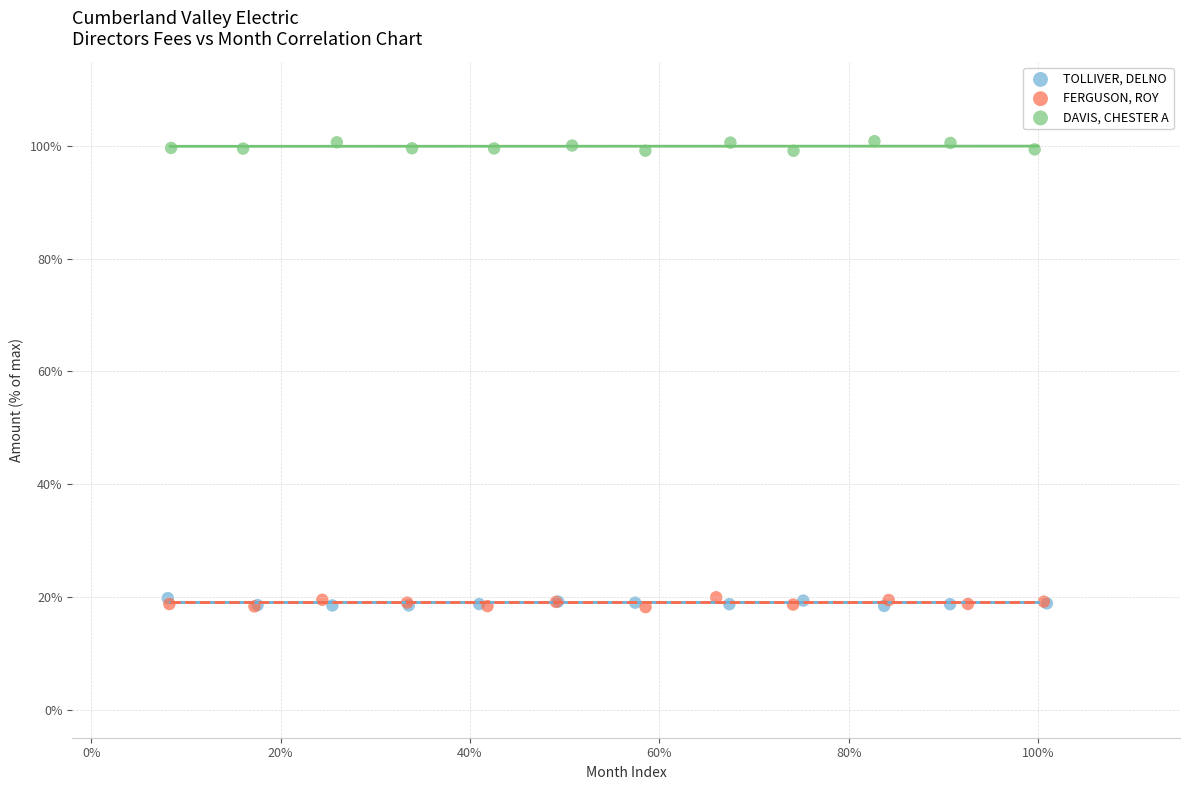

Which series contains the highest Y value?

DAVIS, CHESTER A